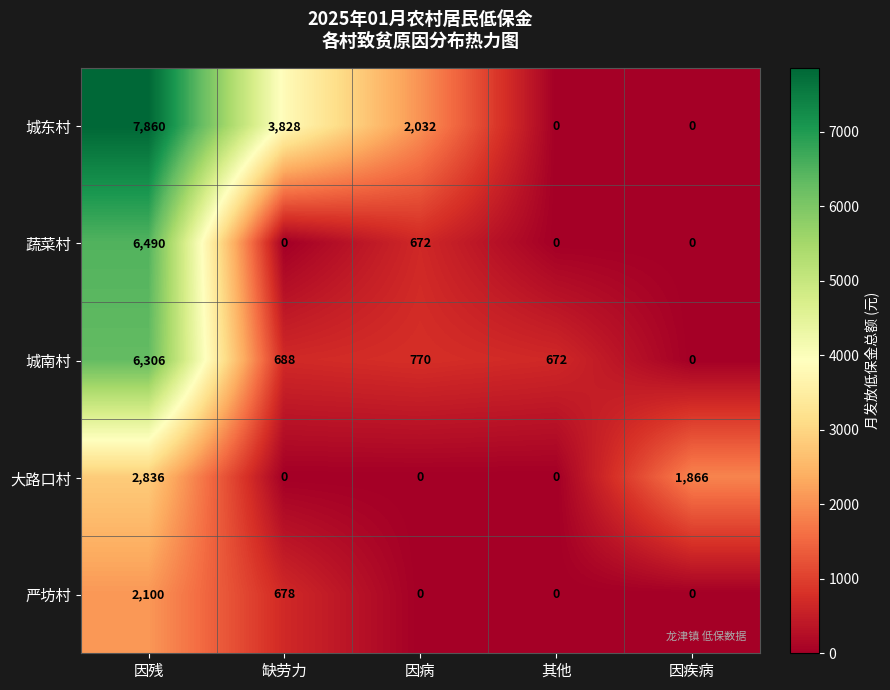

Is it true that 城南村 equals 208 at 因病?

False